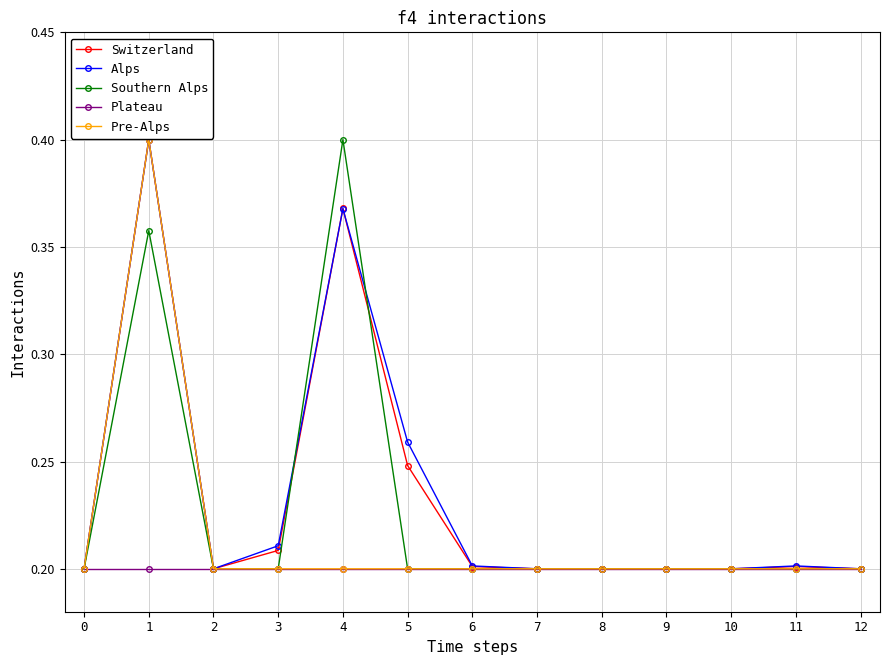

What is the total value across all series at 10?

1.0